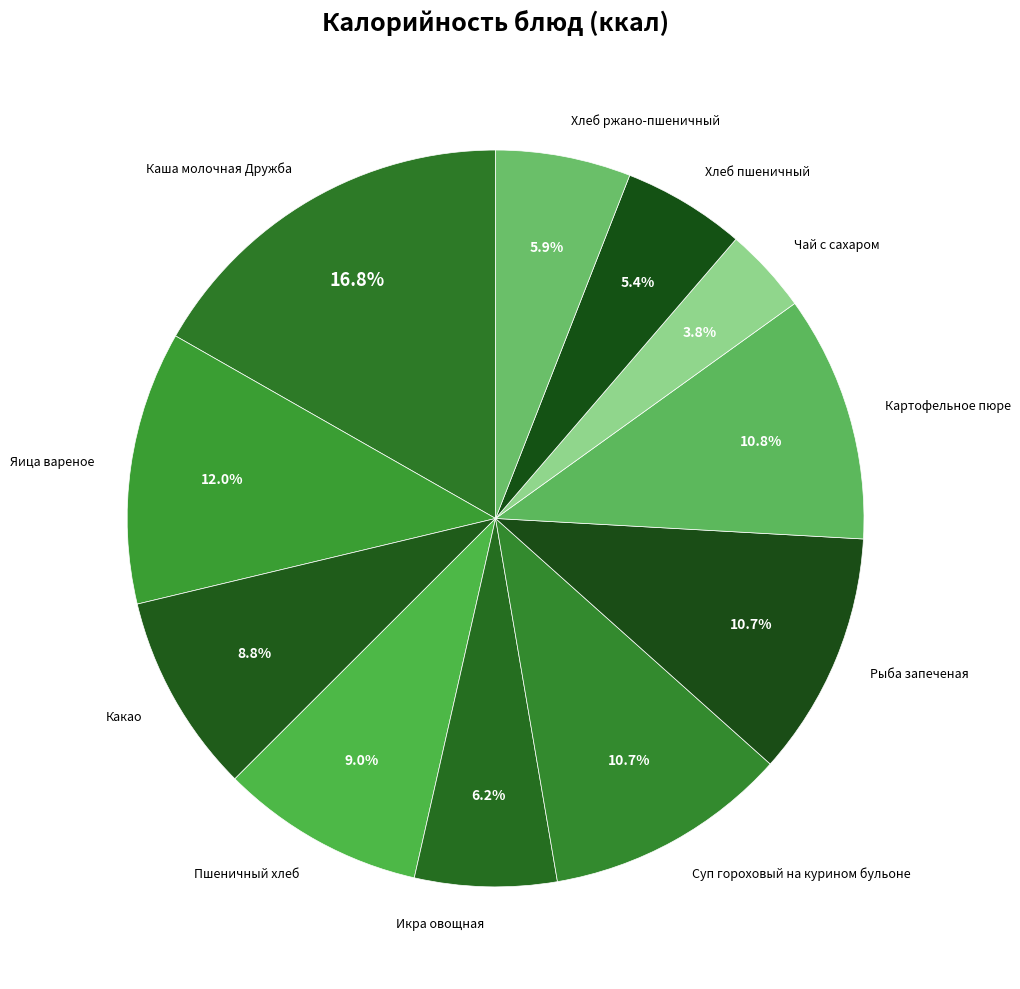

To the nearest percent, what is the average slice percentage?

9%